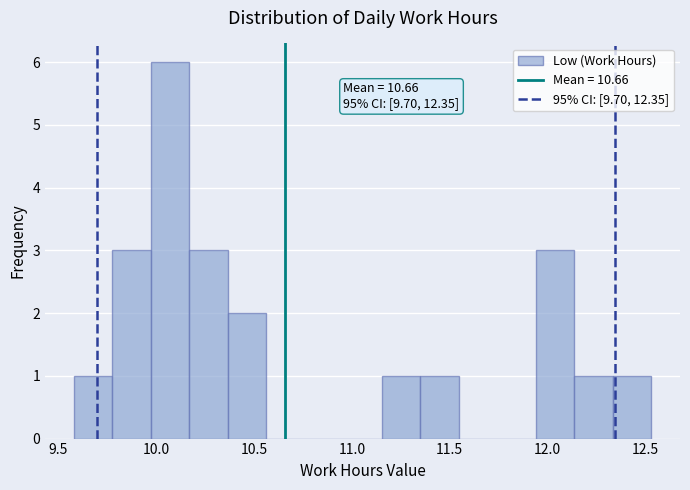

Read against the x-axis, roughly where is the centre of the tallest bar?

10.05